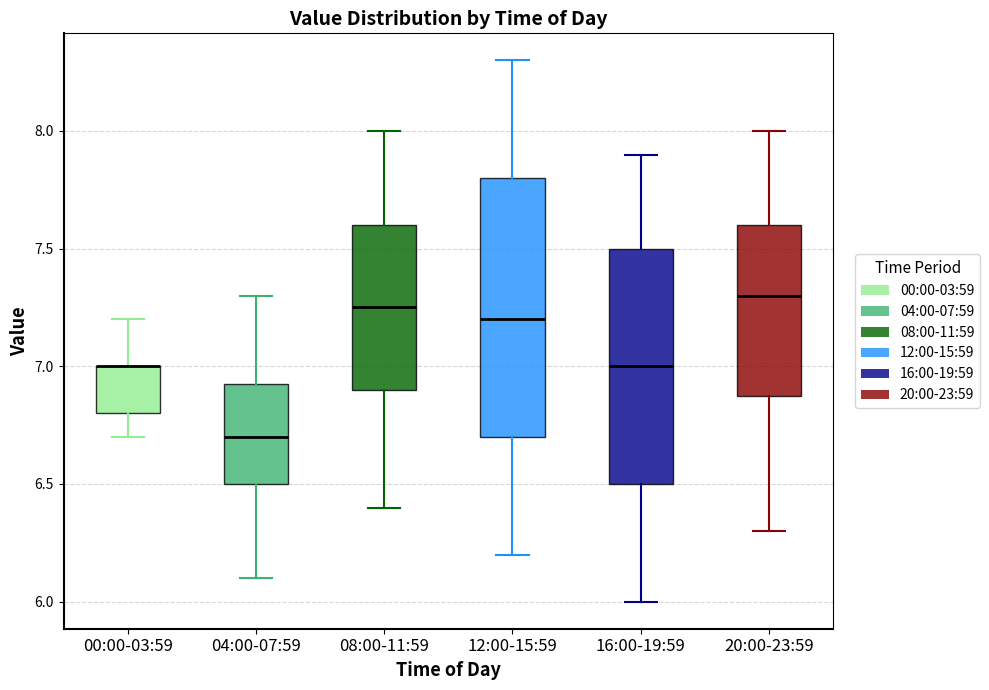

Which box is the tallest, from its lower edge to its upper edge?

12:00-15:59